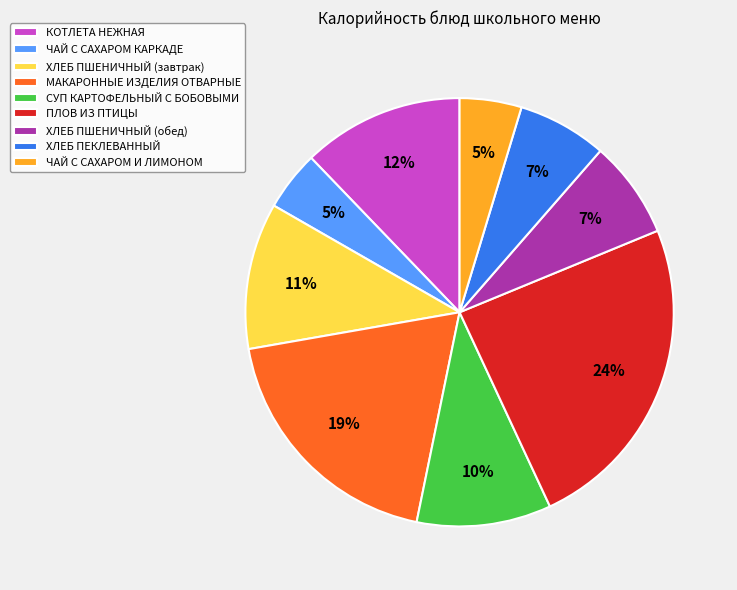

Count the number of slices in the pie.

9